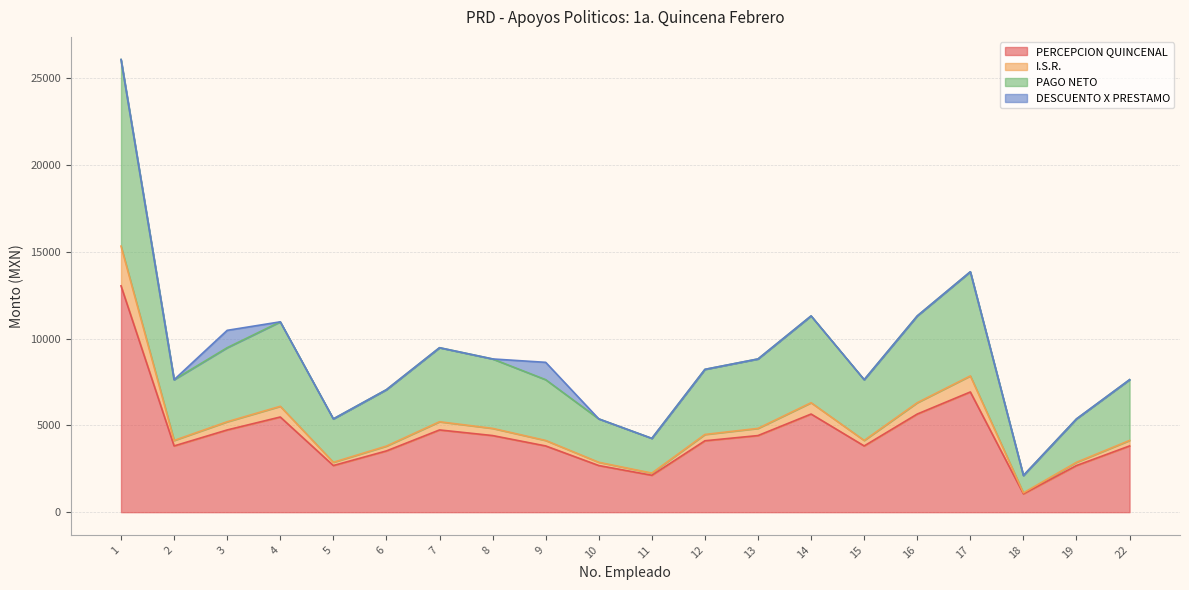

At which category does I.S.R. reach its first local peak?

4